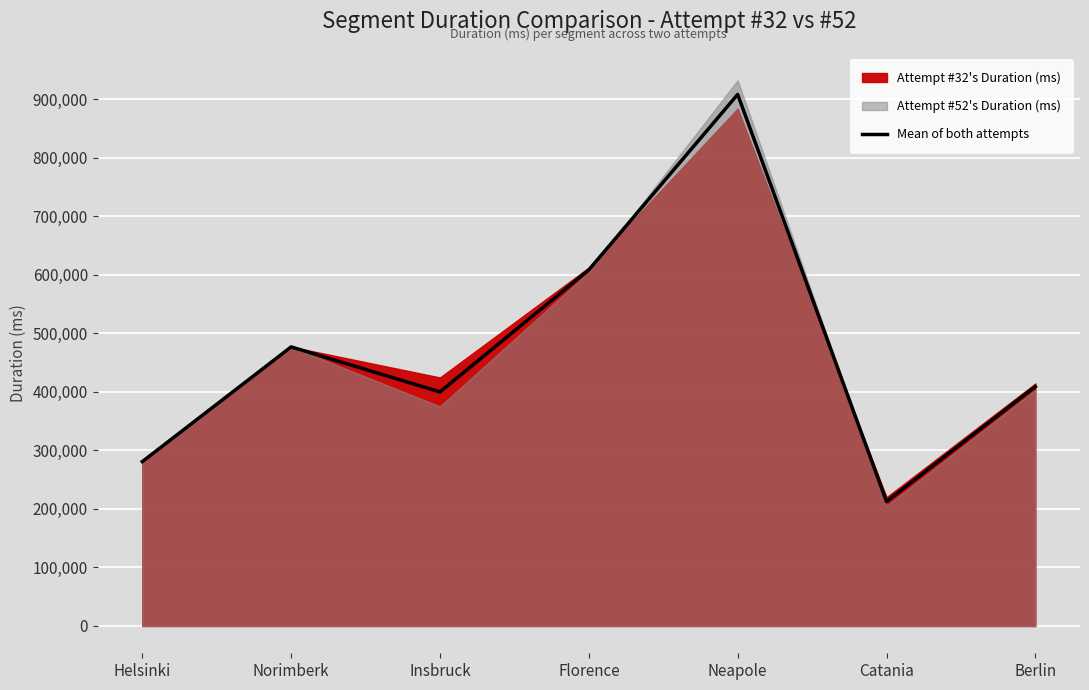

How many points are lower than both their immediate neighbors (excluding endpoints)?

2